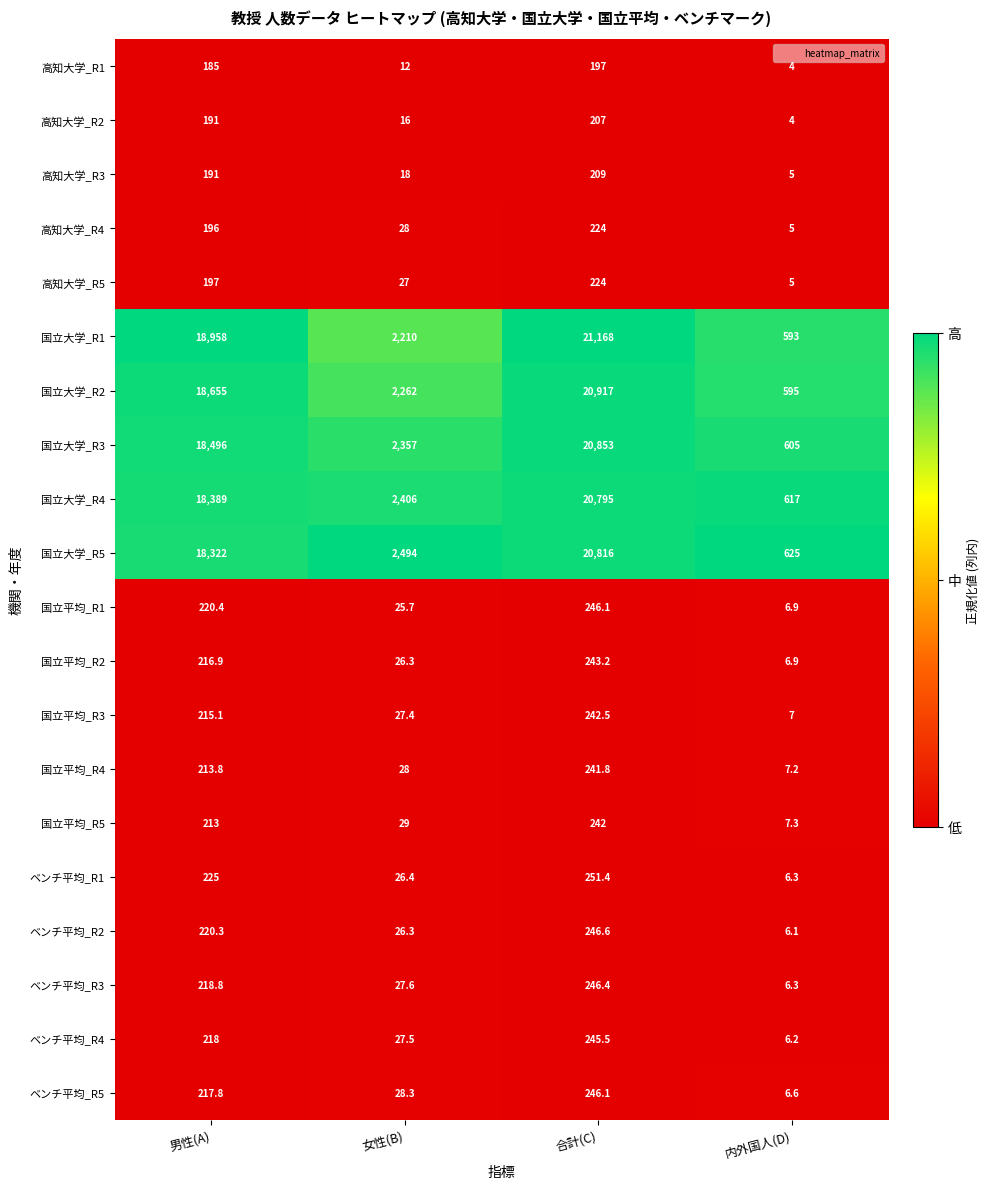

Count the number of categories in the chart.

4